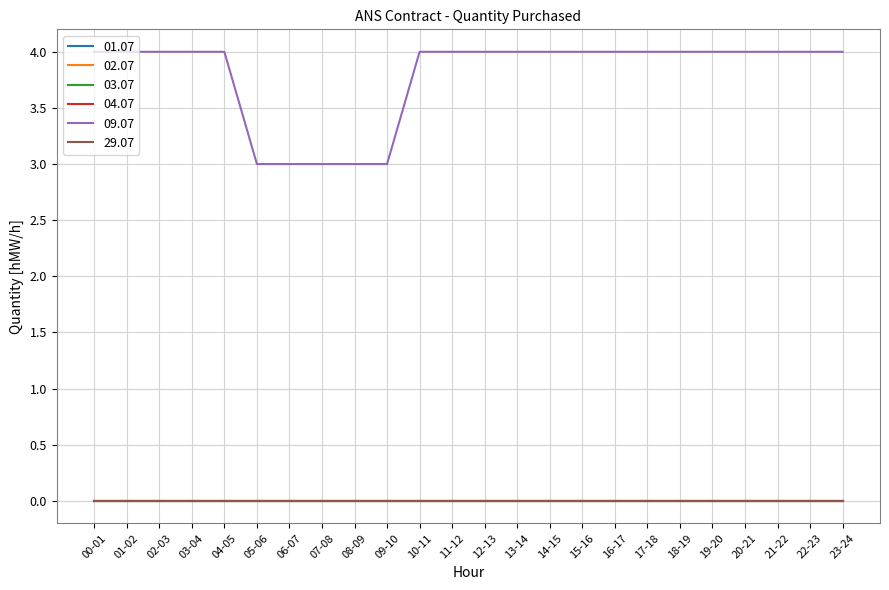

Is the value of 09.07 at 01-02 greater than the value of 02.07 at 19-20?

Yes